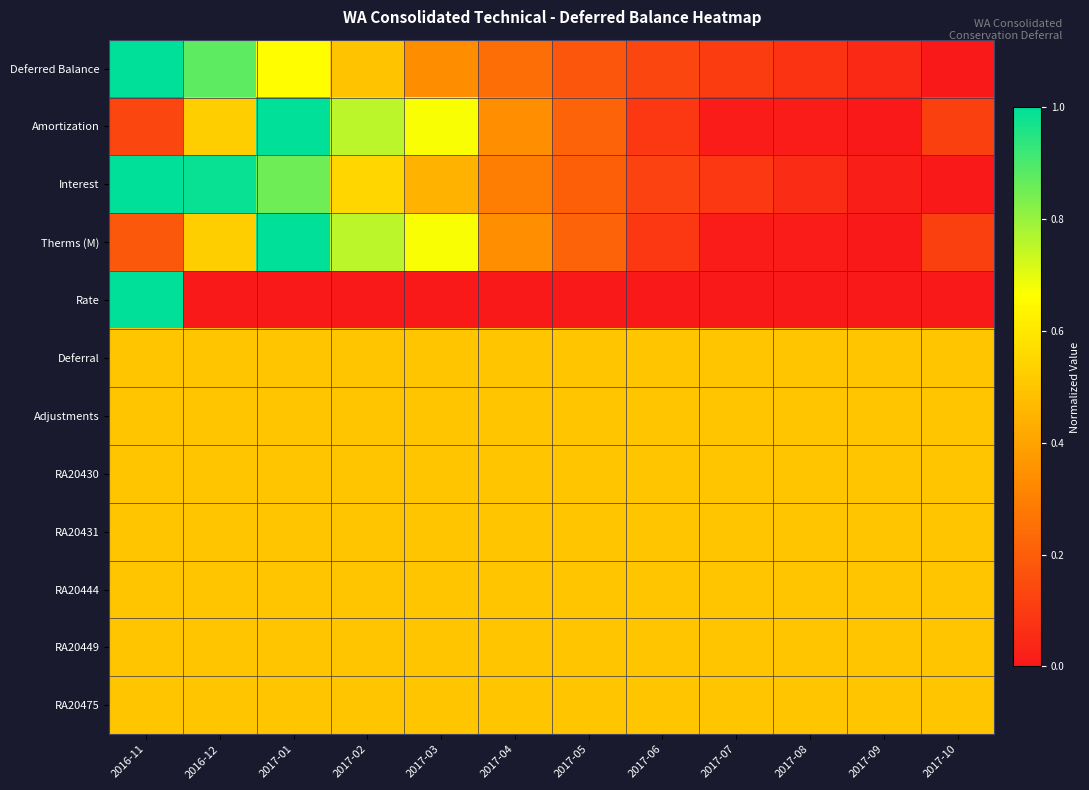

Which category has the lowest value across all series?

2017-10